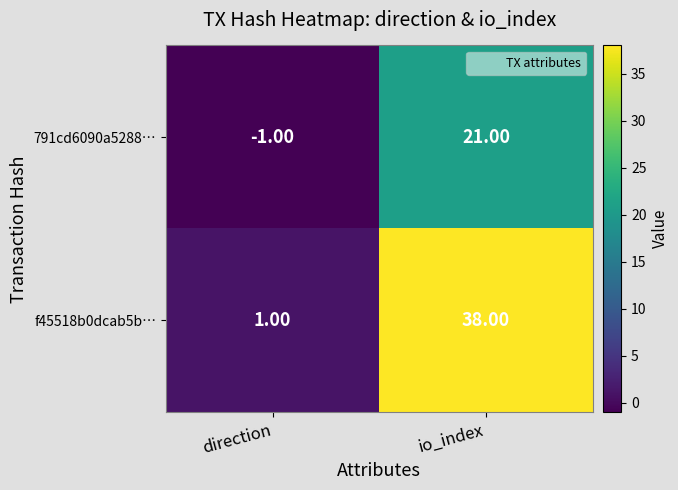

At which category is the sum across all series the highest?

io_index